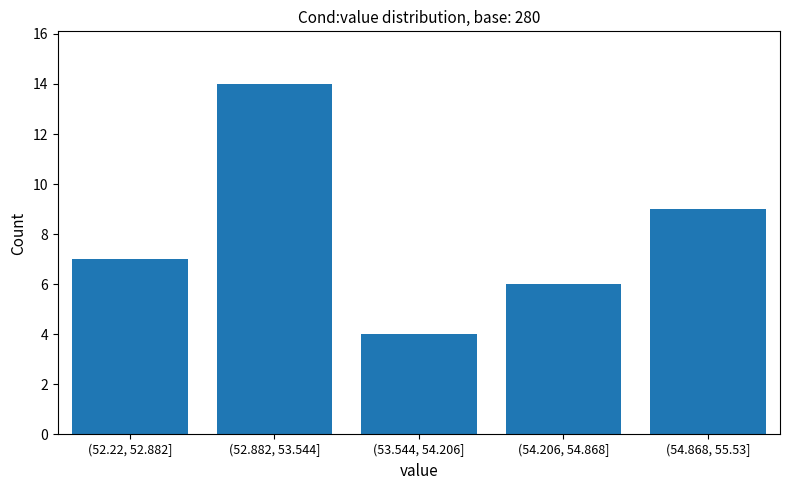

Reading left to right, list all the values displayed in this chart.

(52.22, 52.882]=7	(52.882, 53.544]=14	(53.544, 54.206]=4	(54.206, 54.868]=6	(54.868, 55.53]=9